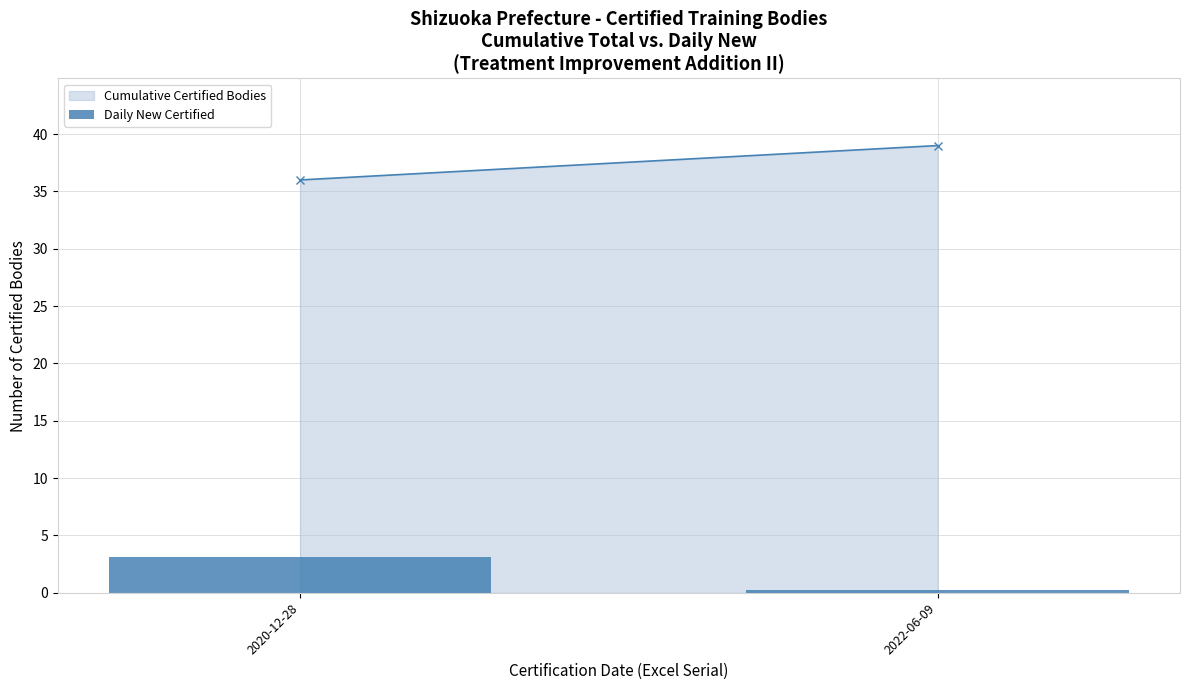

Reading right to left, list all the values displayed in this chart.

2022-06-09=0.3	2020-12-28=3.1